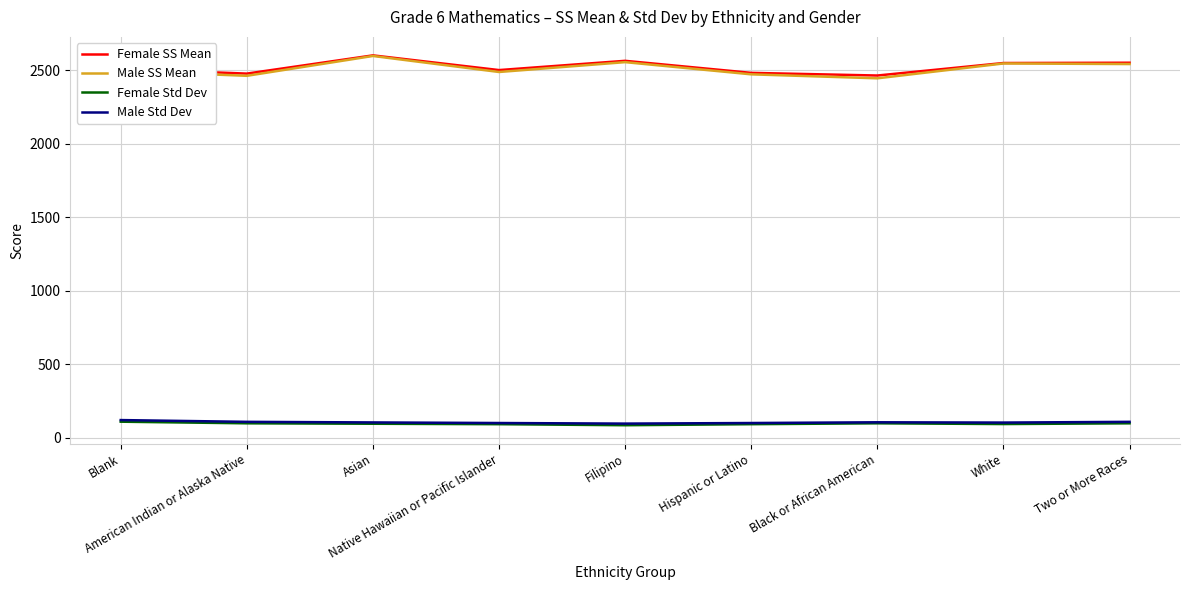

What position from the right is Native Hawaiian or Pacific Islander?

6